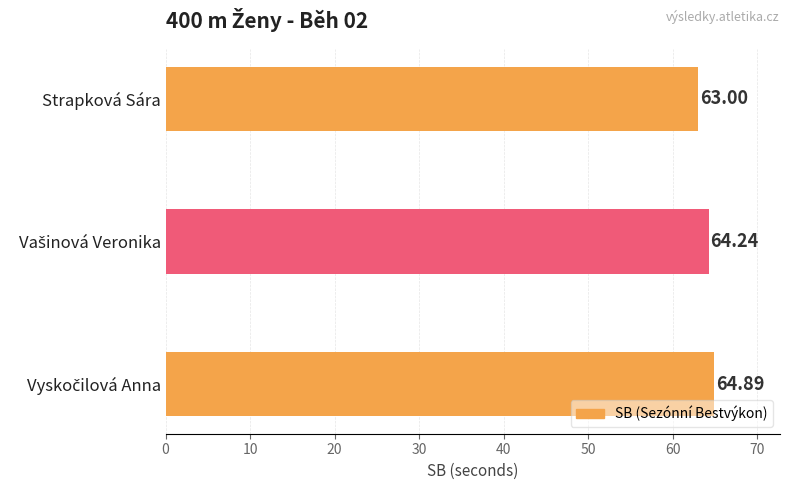

At which category does the chart reach its minimum across all series?

Strapková Sára